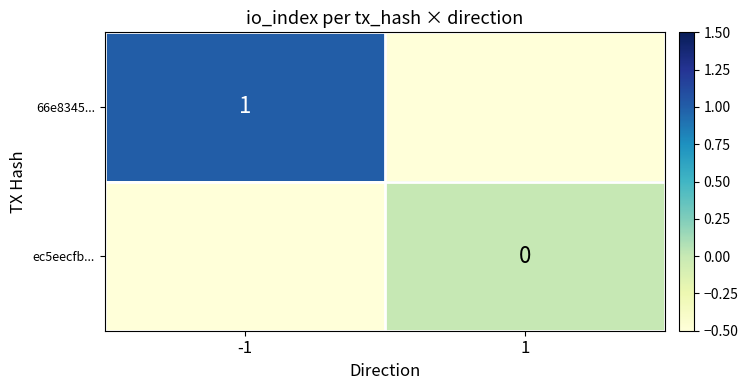

Is it true that 66e8345... equals 0.4 at -1?

False